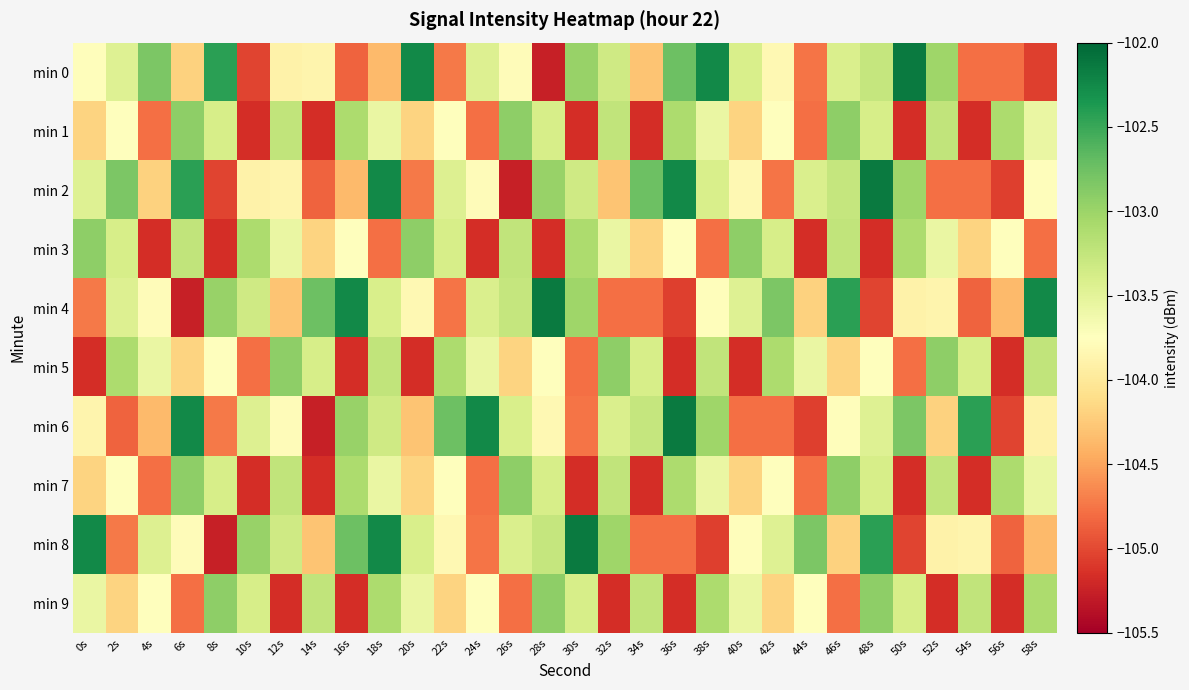

How many distinct data groups are displayed?

10